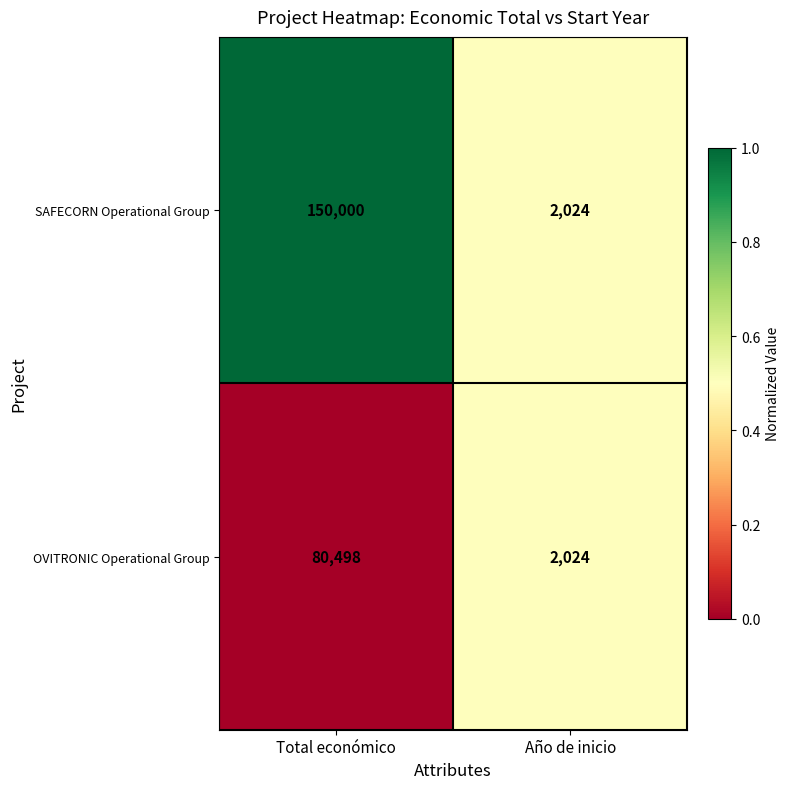

At which label does SAFECORN Operational Group reach its minimum?

Año de inicio